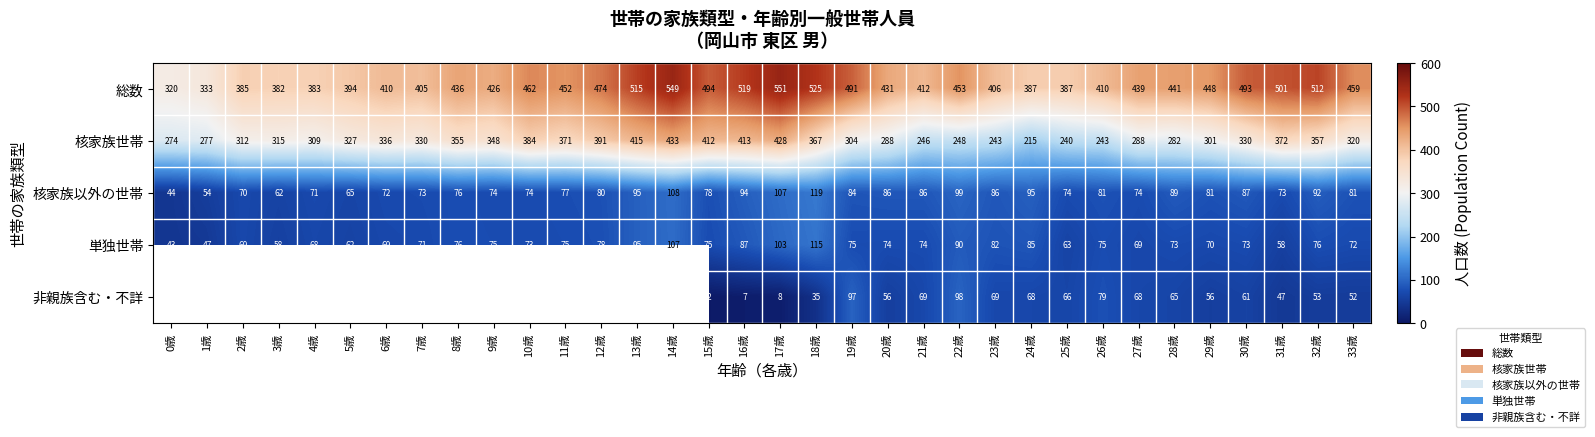

What is the average value of the 総数 series?

444